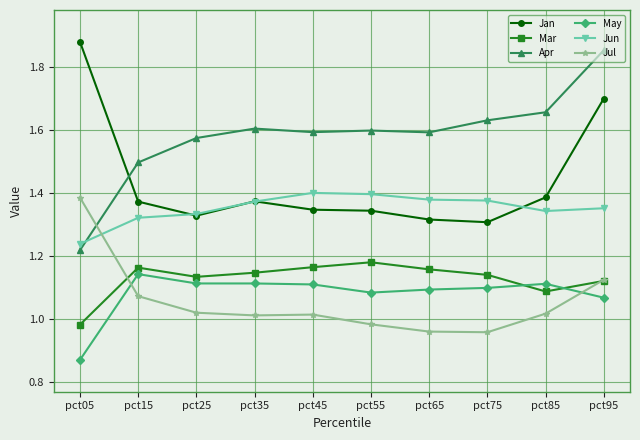

Is it true that Mar equals 0.5 at pct45?

False